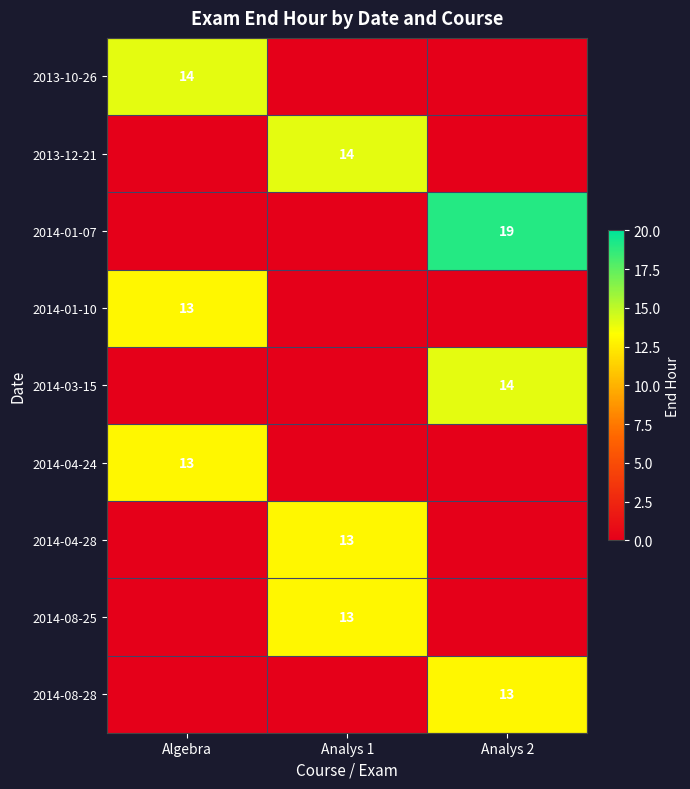

The 2014-08-28 series shows 13 at Analys 2. True or false?

True